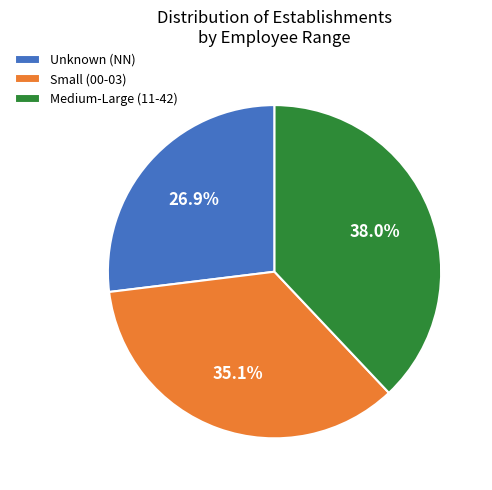

Is there a majority slice in this chart?

No